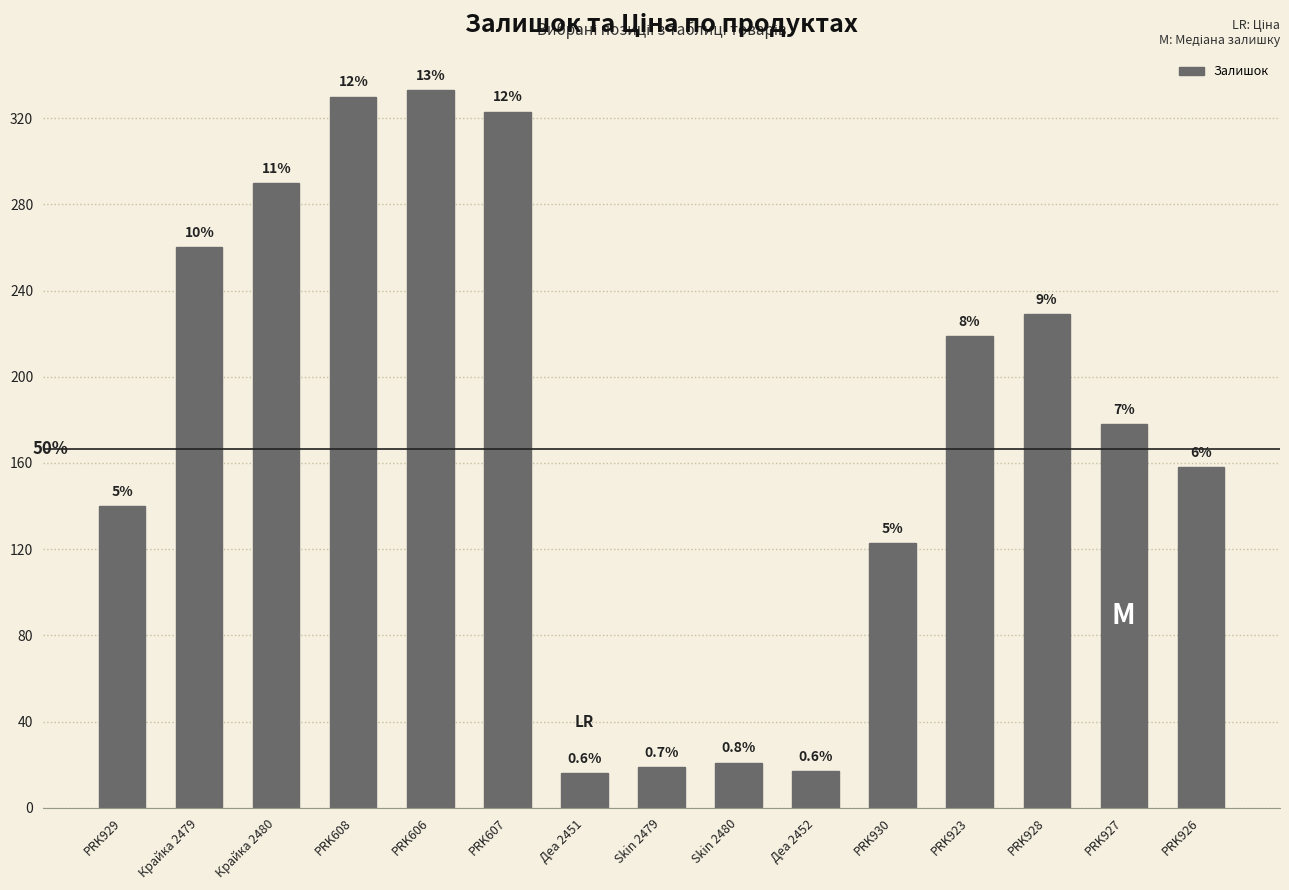

What is the label of the 7th bar from the left?

Деа 2451